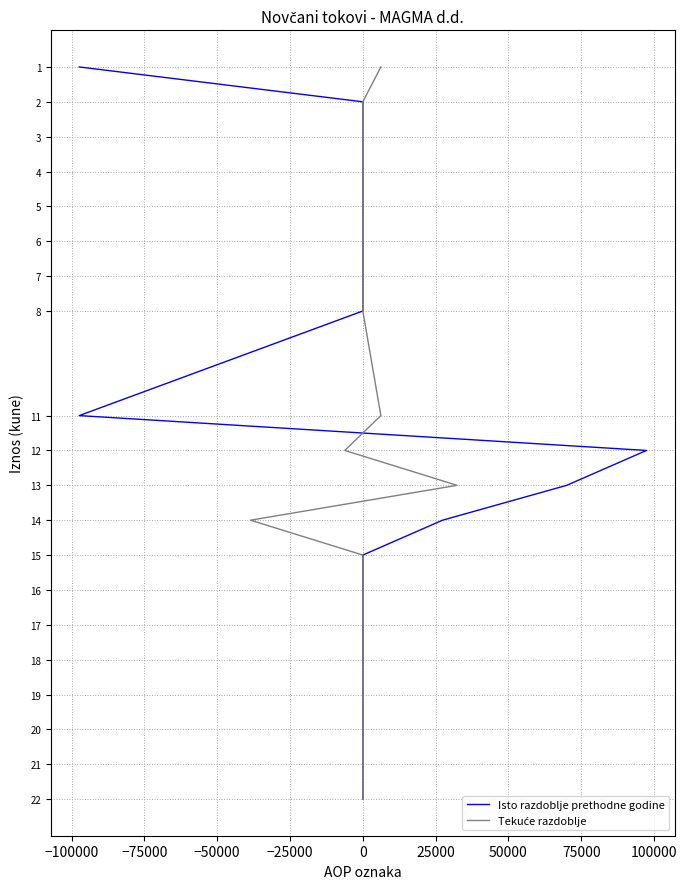

Is it true that Isto razdoblje prethodne godine equals 30 at 0?

False